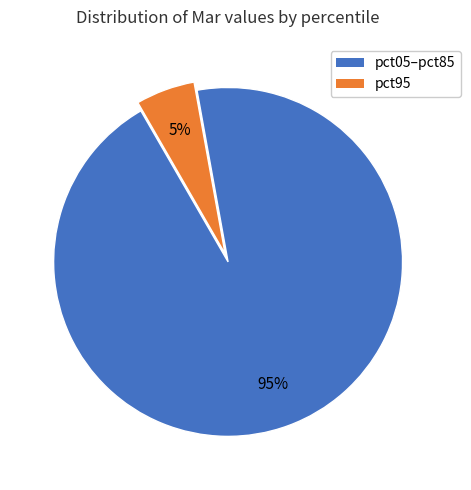

To the nearest percent, what is the average slice percentage?

50%